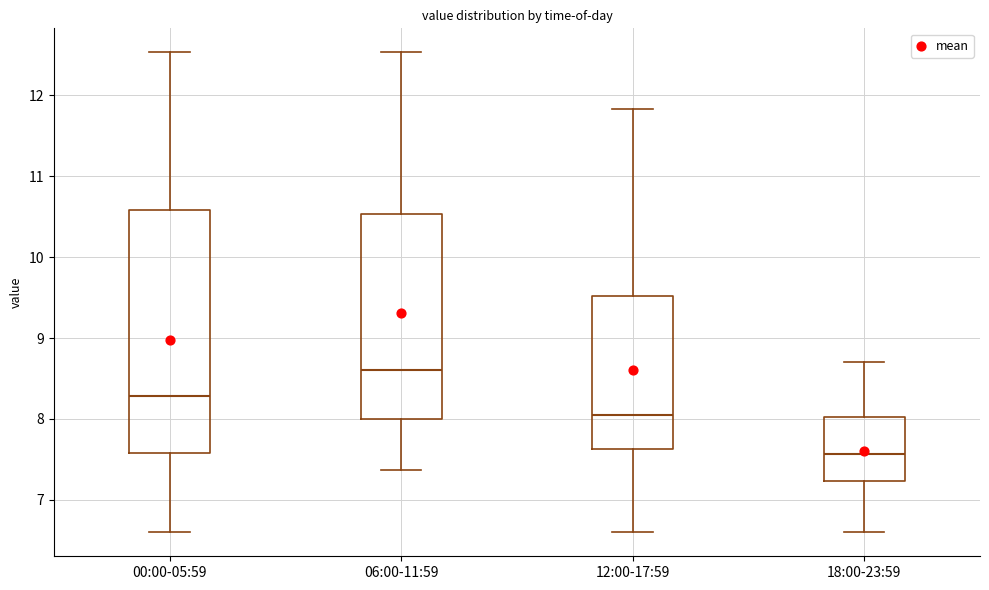

Which box is the tallest, from its lower edge to its upper edge?

00:00-05:59